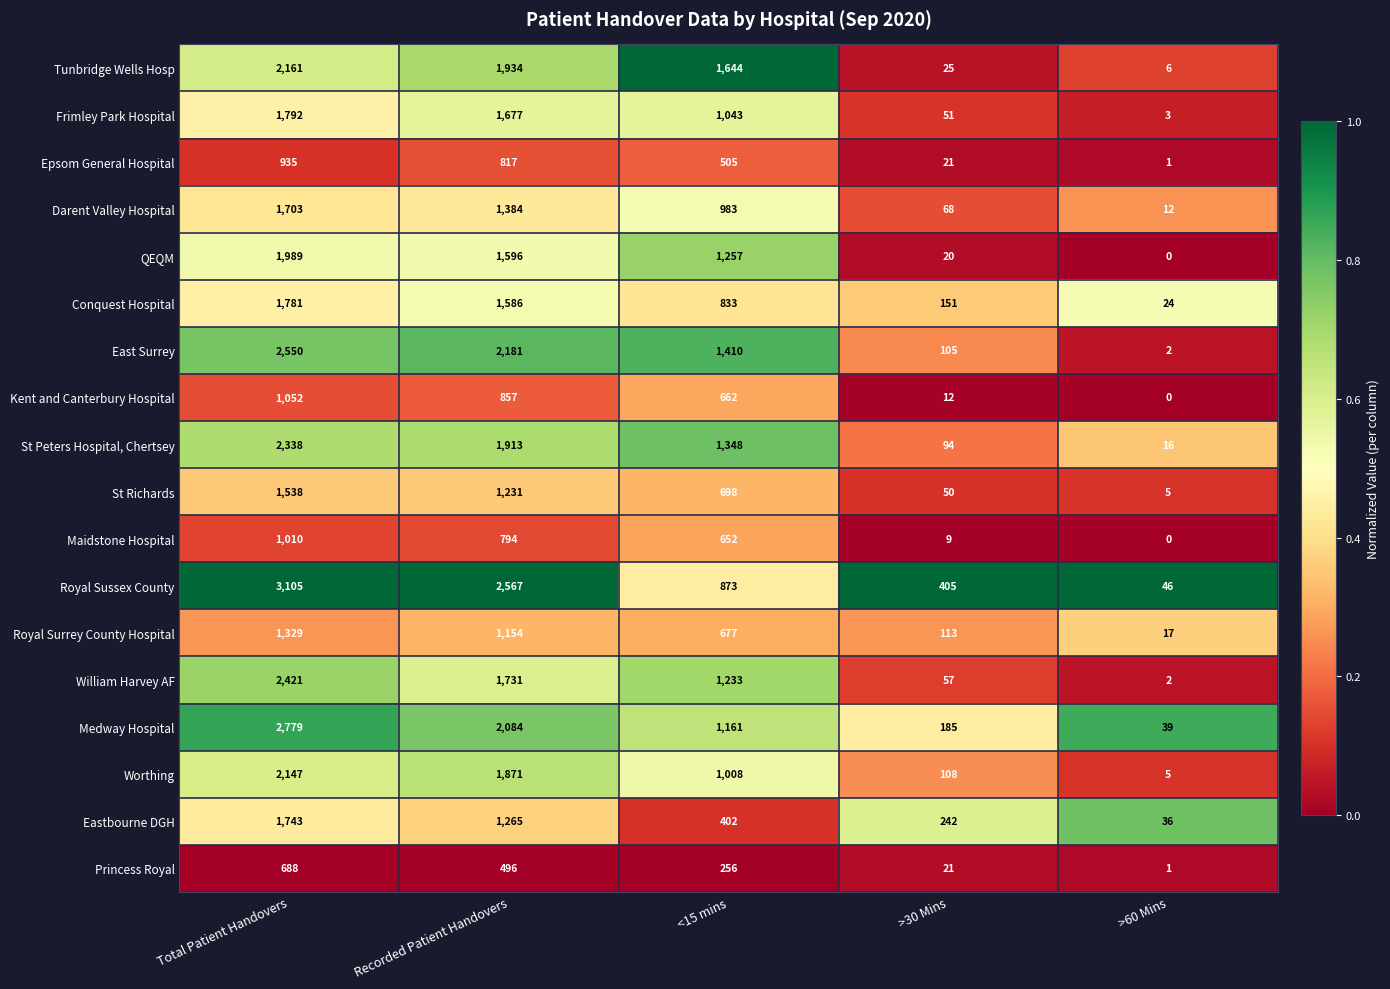

Which label corresponds to the smallest value in the chart?

>60 Mins